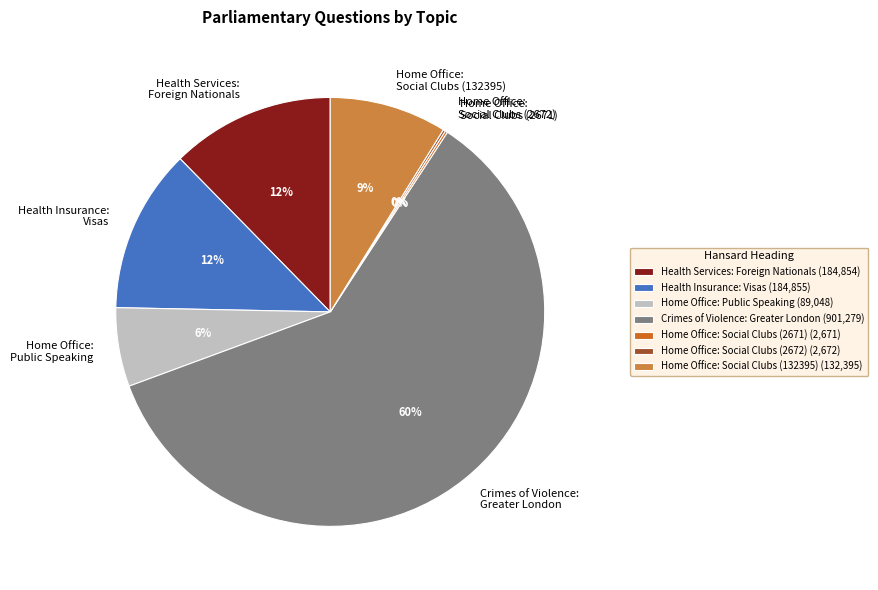

To the nearest percent, what is the average slice percentage?

14%